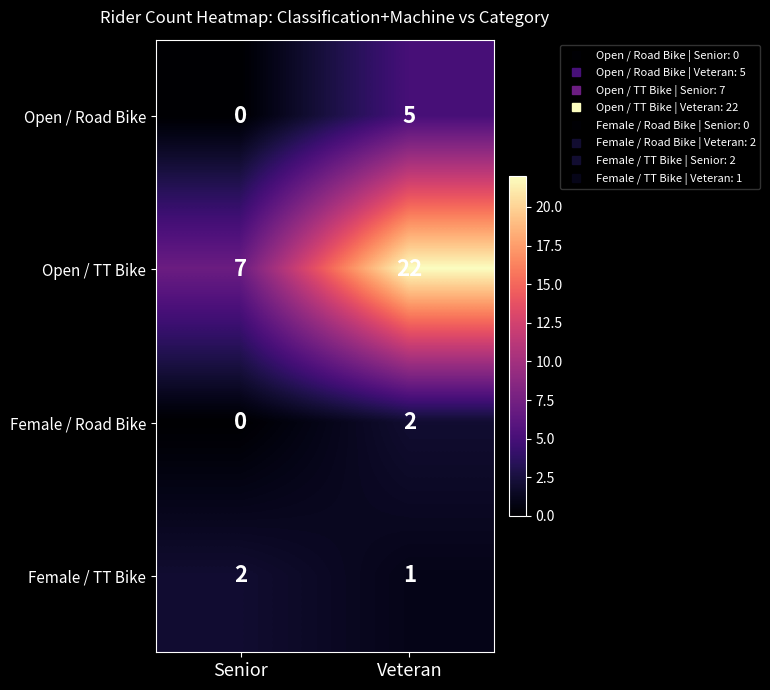

True or false: Open / TT Bike has a value of 7 at Senior.

True